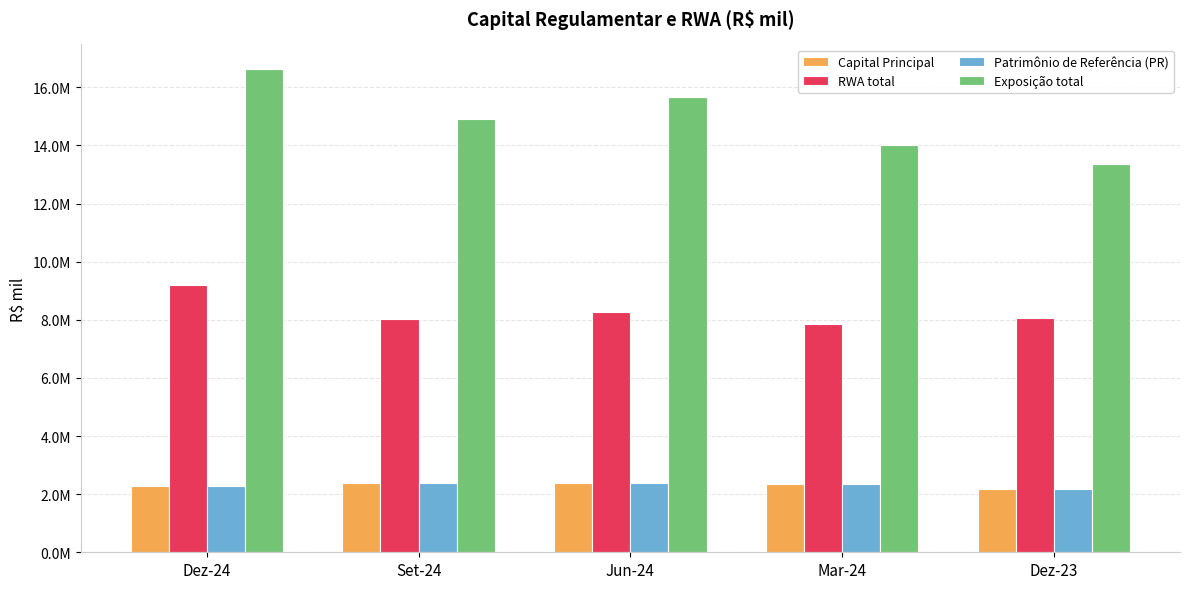

Are the bars horizontal?

No